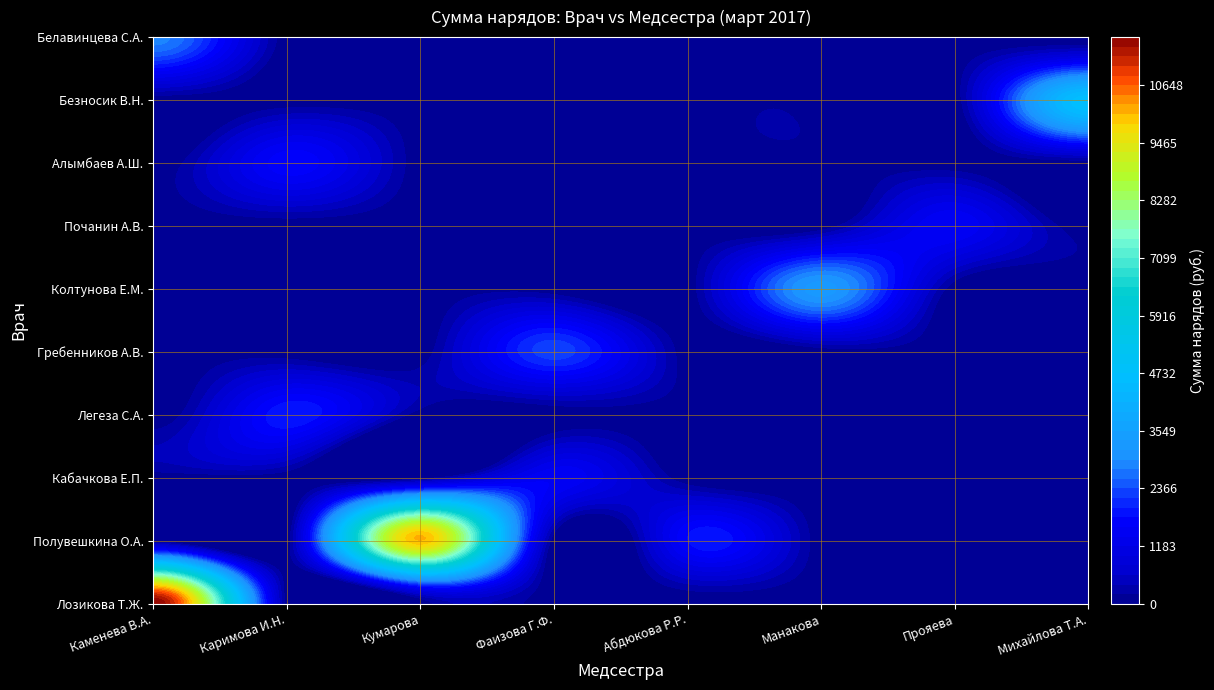

Which has a higher value, Каменева В.А. or Прояева?

Каменева В.А.